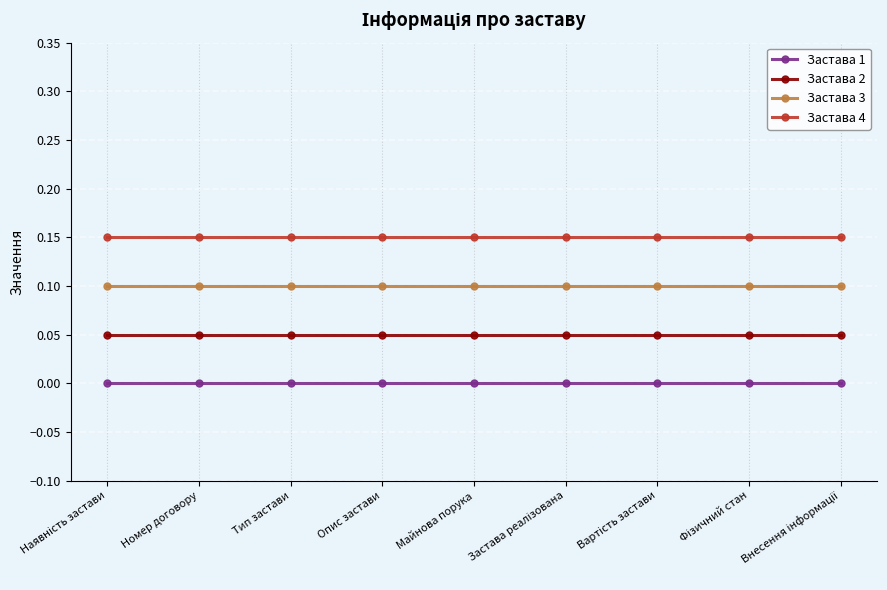

At Опис застави, list the series in order from largest to smallest.

Застава 4, Застава 3, Застава 2, Застава 1